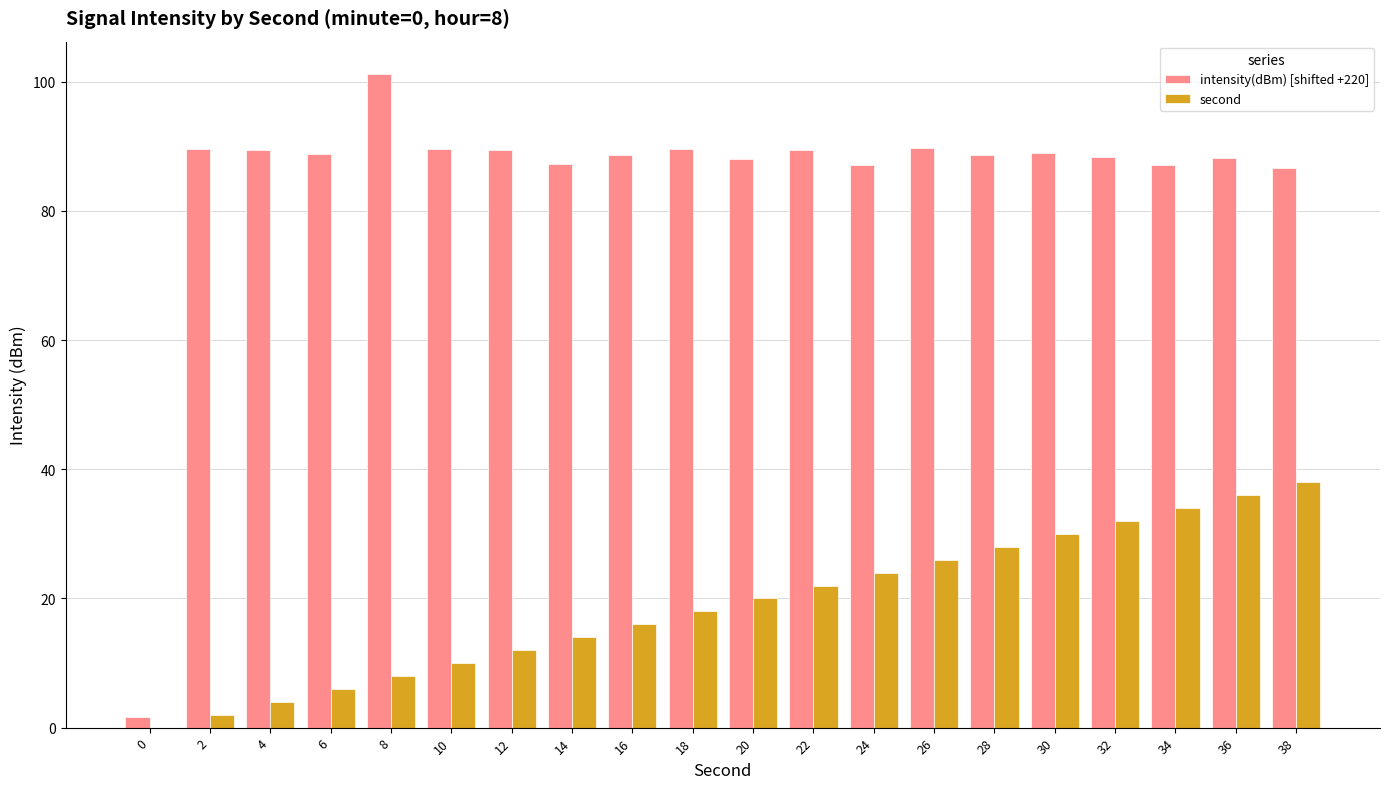

The intensity(dBm) [shifted +220] series shows 88.1 at 36. True or false?

True